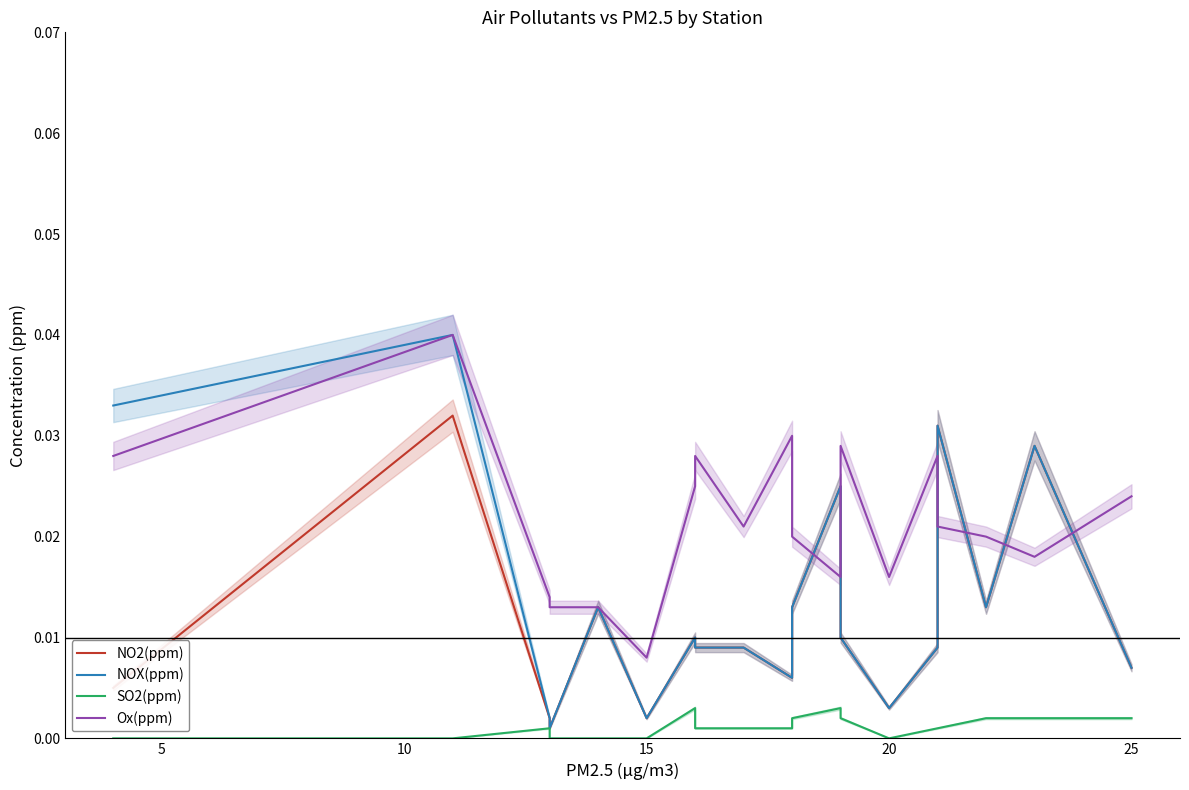

What are all the series names shown in the legend?

NO2(ppm), NOX(ppm), SO2(ppm), Ox(ppm)